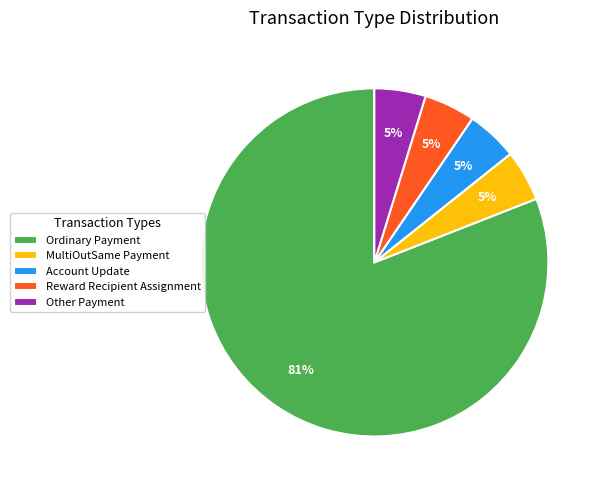

What is the largest slice in the pie chart?

Ordinary Payment